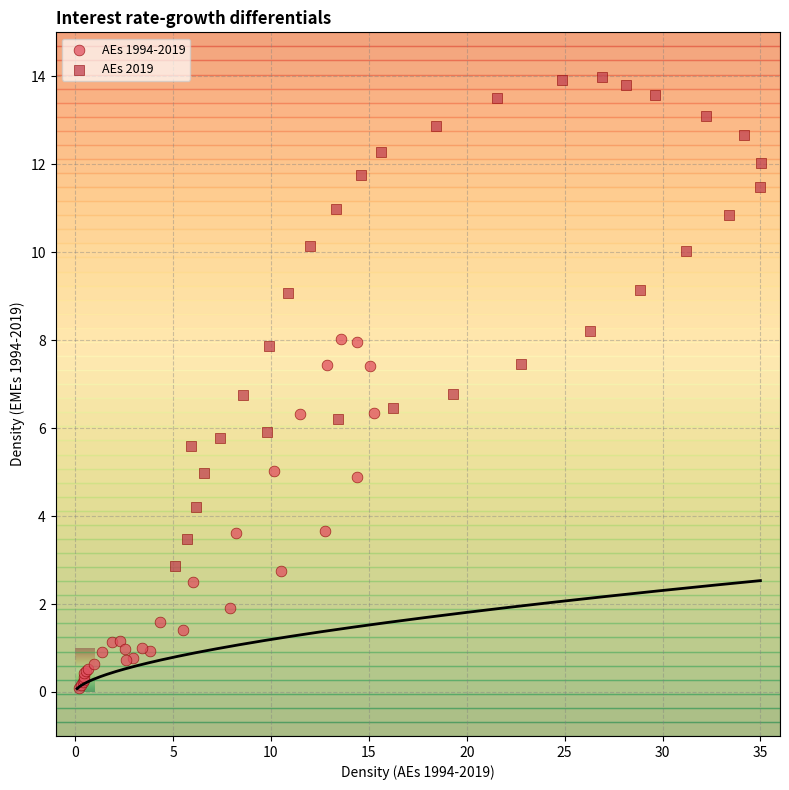

Which series reaches the maximum Y coordinate?

AEs 2019